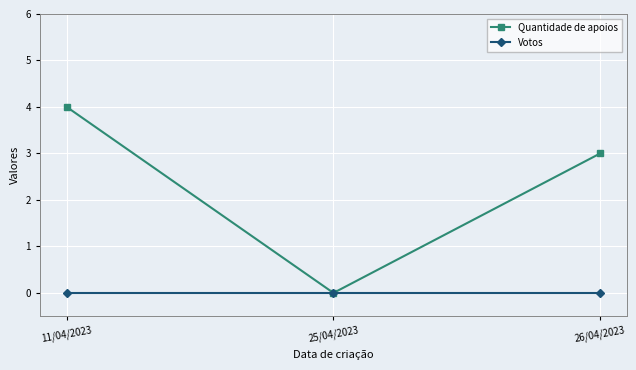

Which series has the largest total across all categories?

Quantidade de apoios